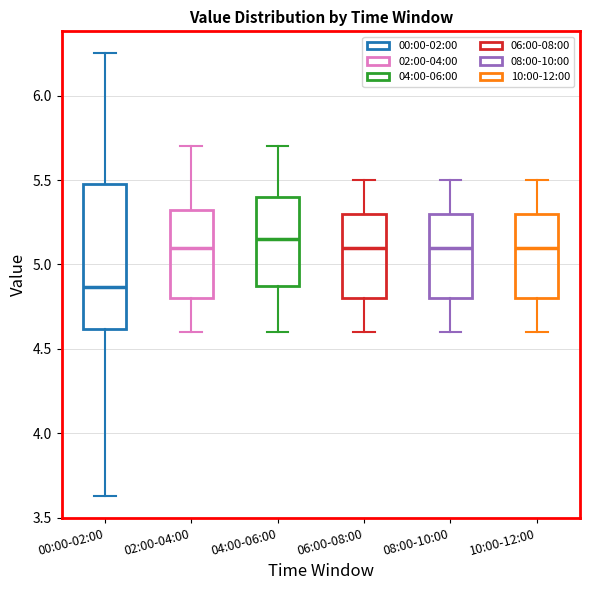

Reading left to right, transcribe this box plot: for each box, give where its median line is, the range the box spans, and where its two whiskers end, as read against the y-axis. The values are not printed on the chart, so give them approximately, as read against the axis.

00:00-02:00: median 4.85, box 4.60 to 5.50, whiskers 3.65 to 6.25
02:00-04:00: median 5.10, box 4.80 to 5.35, whiskers 4.60 to 5.70
04:00-06:00: median 5.15, box 4.90 to 5.40, whiskers 4.60 to 5.70
06:00-08:00: median 5.10, box 4.80 to 5.30, whiskers 4.60 to 5.50
08:00-10:00: median 5.10, box 4.80 to 5.30, whiskers 4.60 to 5.50
10:00-12:00: median 5.10, box 4.80 to 5.30, whiskers 4.60 to 5.50